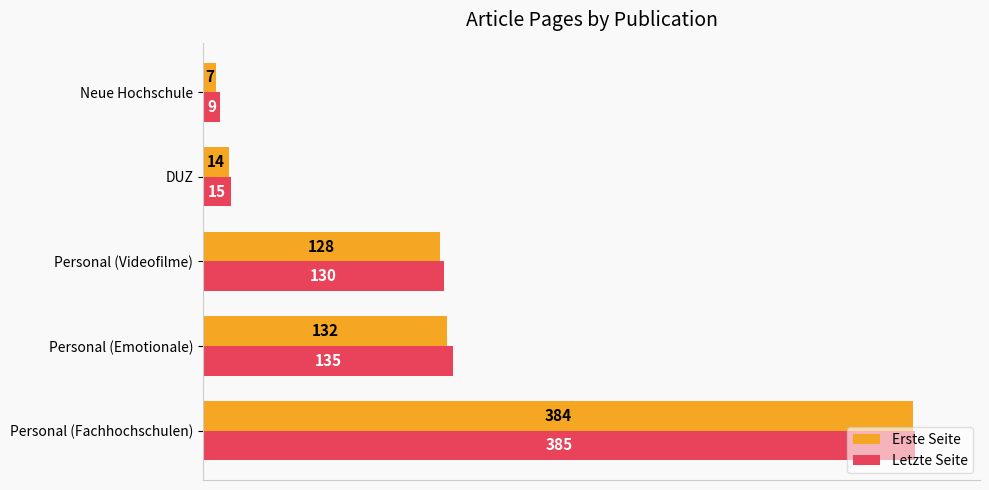

What is the minimum value shown in the chart?

7